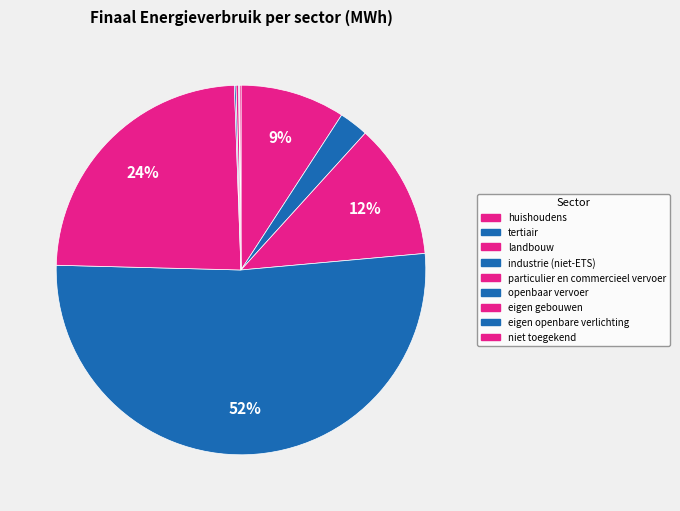

The particulier en commercieel vervoer slice represents 24% of the pie. True or false?

True